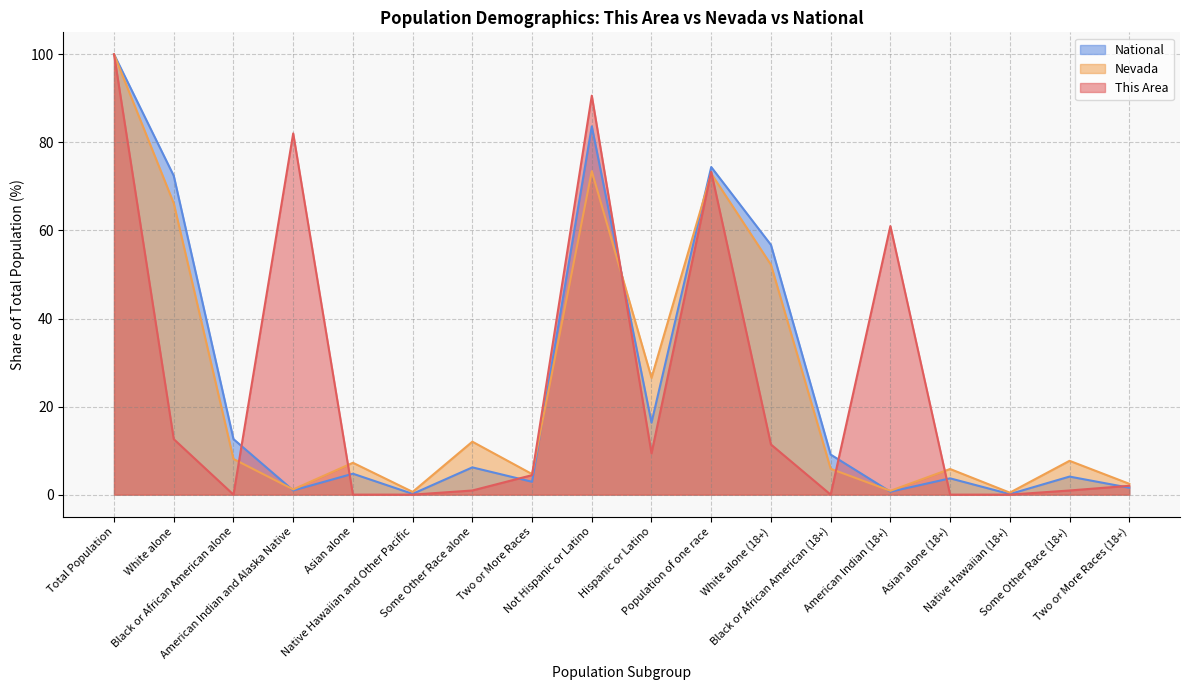

Reading left to right, list all the values displayed in this chart.

This Area: Total Population=100.0	White alone=12.6	Black or African American alone=0.0	American Indian and Alaska Native=82.0	Asian alone=0.0	Native Hawaiian and Other Pacific=0.0	Some Other Race alone=0.9	Two or More Races=4.4	Not Hispanic or Latino=90.6	Hispanic or Latino=9.4	Population of one race=73.3	White alone (18+)=11.4	Black or African American (18+)=0.0	American Indian (18+)=61.0	Asian alone (18+)=0.0	Native Hawaiian (18+)=0.0	Some Other Race (18+)=0.9	Two or More Races (18+)=2.0
Nevada: Total Population=100.0	White alone=66.2	Black or African American alone=8.1	American Indian and Alaska Native=1.2	Asian alone=7.2	Native Hawaiian and Other Pacific=0.6	Some Other Race alone=12.0	Two or More Races=4.7	Not Hispanic or Latino=73.5	Hispanic or Latino=26.5	Population of one race=72.9	White alone (18+)=52.2	Black or African American (18+)=5.9	American Indian (18+)=0.9	Asian alone (18+)=5.8	Native Hawaiian (18+)=0.4	Some Other Race (18+)=7.7	Two or More Races (18+)=2.5
National: Total Population=100.0	White alone=72.4	Black or African American alone=12.6	American Indian and Alaska Native=0.9	Asian alone=4.8	Native Hawaiian and Other Pacific=0.2	Some Other Race alone=6.2	Two or More Races=2.9	Not Hispanic or Latino=83.7	Hispanic or Latino=16.3	Population of one race=74.4	White alone (18+)=56.7	Black or African American (18+)=9.1	American Indian (18+)=0.7	Asian alone (18+)=3.7	Native Hawaiian (18+)=0.1	Some Other Race (18+)=4.1	Two or More Races (18+)=1.6